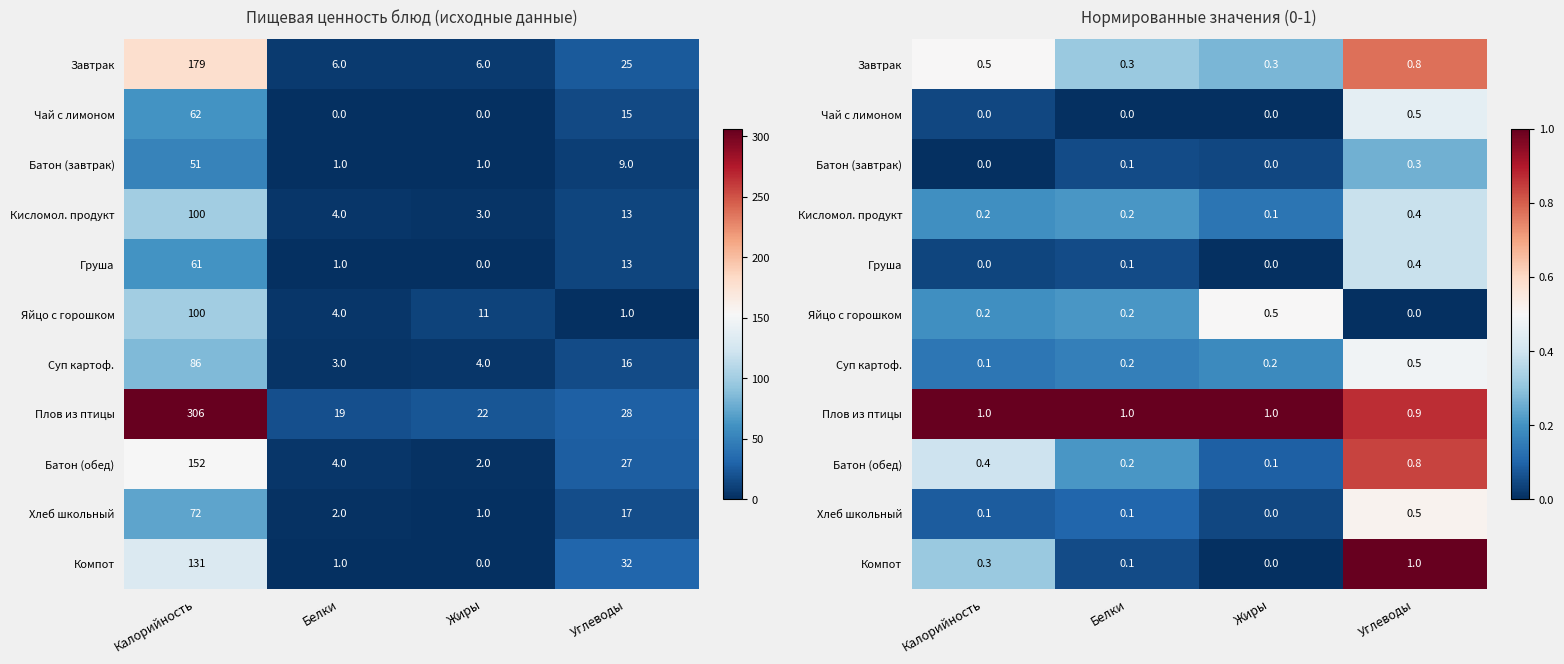

What is the difference between the highest and lowest values at Калорийность?

1.0